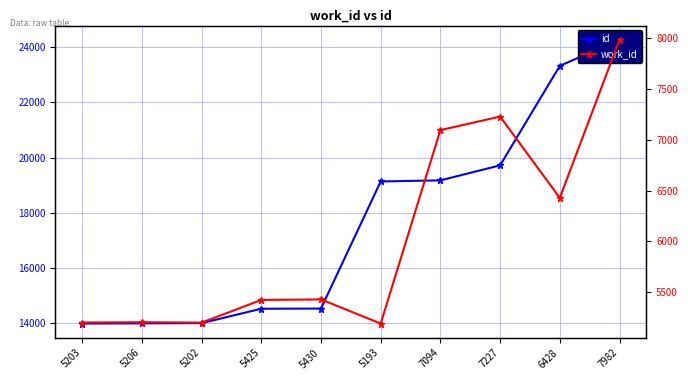

What position from the left is 5202?

3